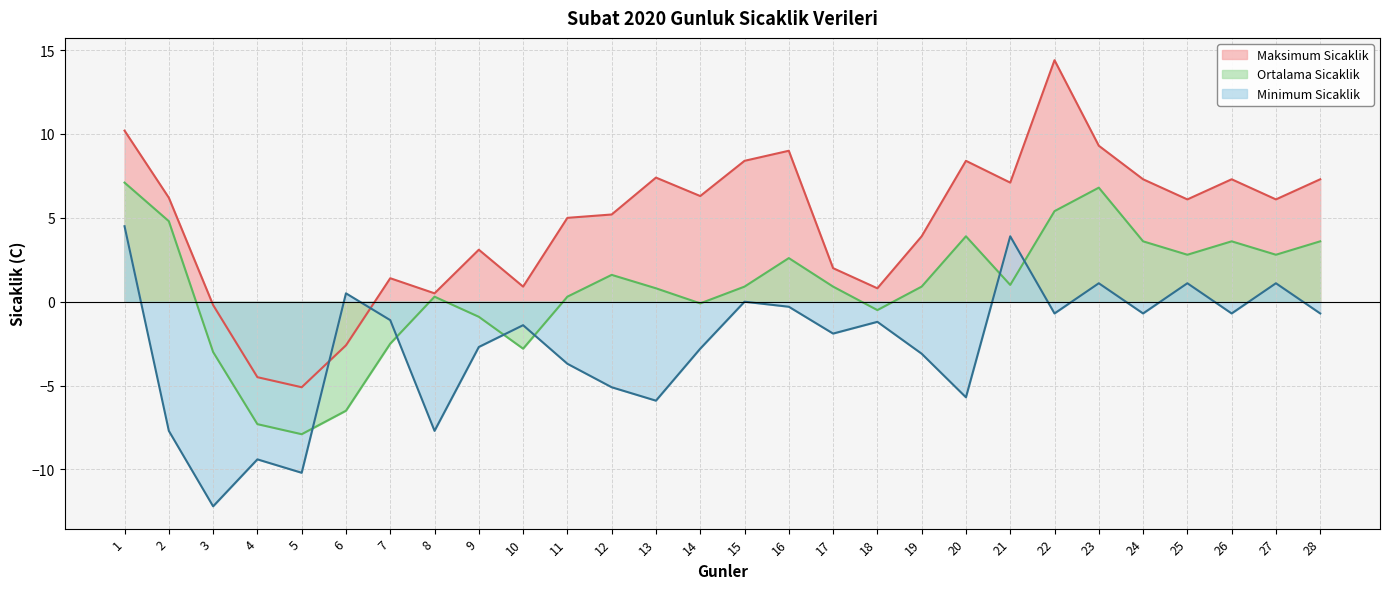

Where does the Minimum Sicaklik series first go above -1?

1